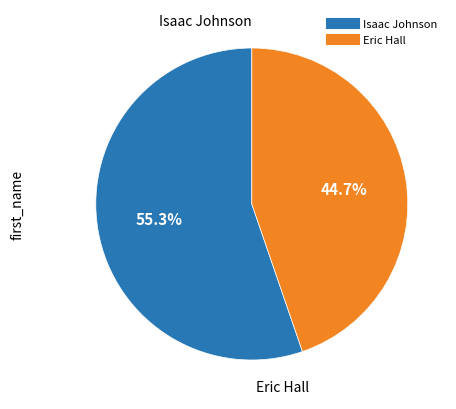

Is the sum of Isaac Johnson and Eric Hall greater than half?

Yes